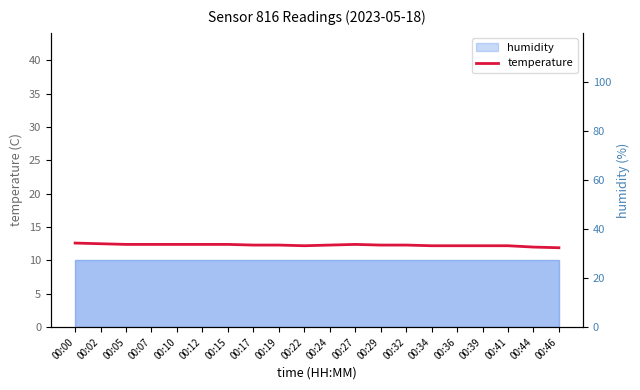

Reading right to left, extract all data points from this chart.

11.9	12.0	12.2	12.2	12.2	12.2	12.3	12.3	12.4	12.3	12.2	12.3	12.3	12.4	12.4	12.4	12.4	12.4	12.5	12.6